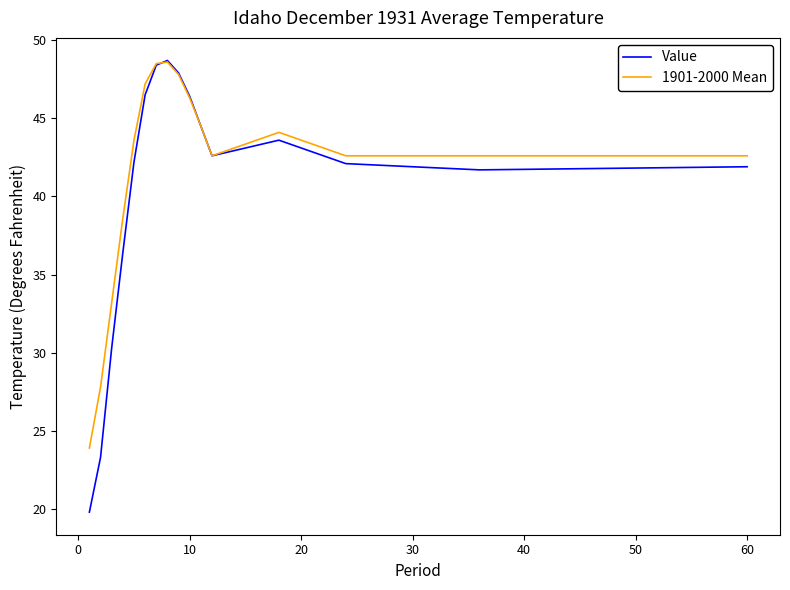

Which series has the widest spread of values?

Value